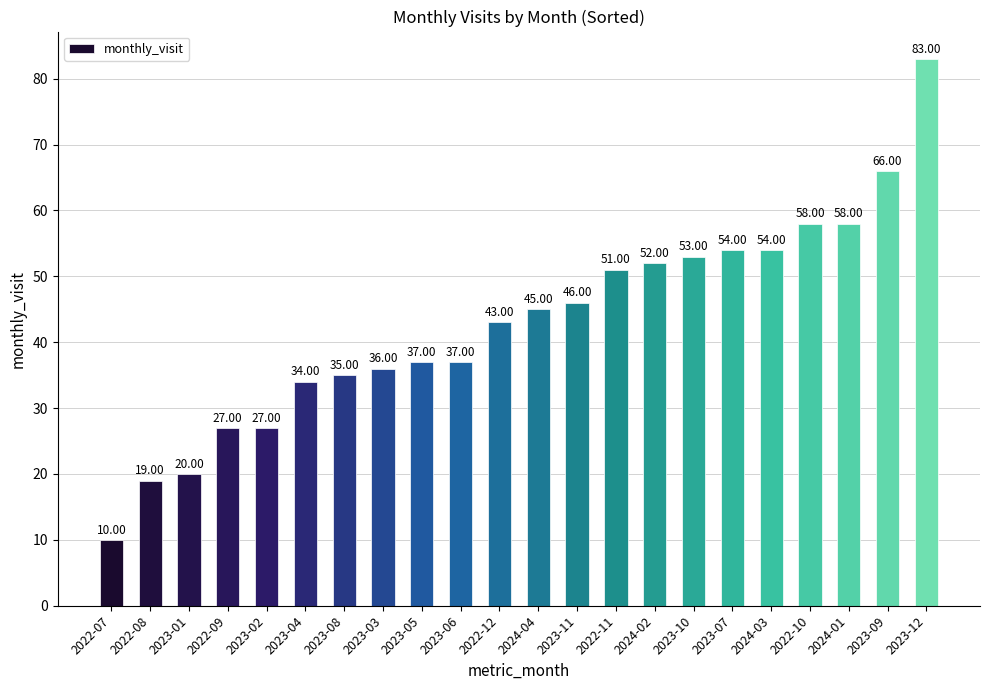

Are the bars grouped side by side (vs. stacked)?

No